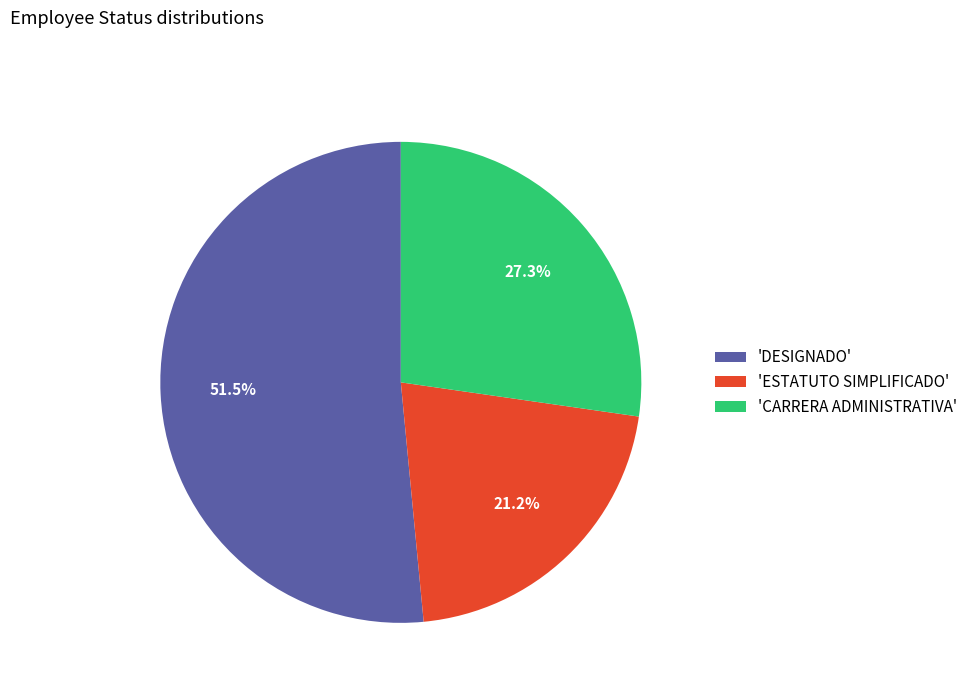

Is there a majority slice in this chart?

Yes